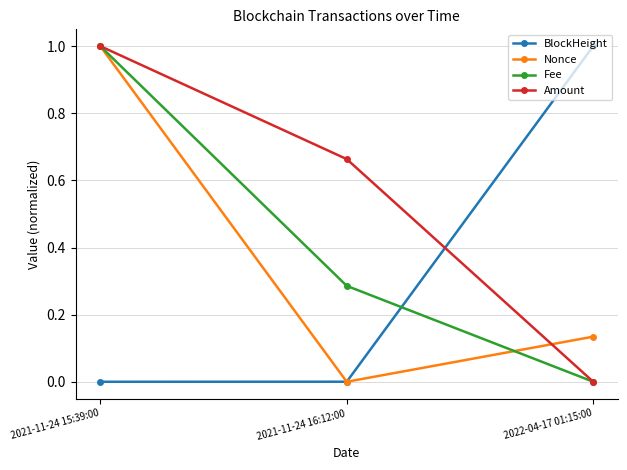

True or false: Fee has a value of -0.4 at 2022-04-17 01:15:00.

False